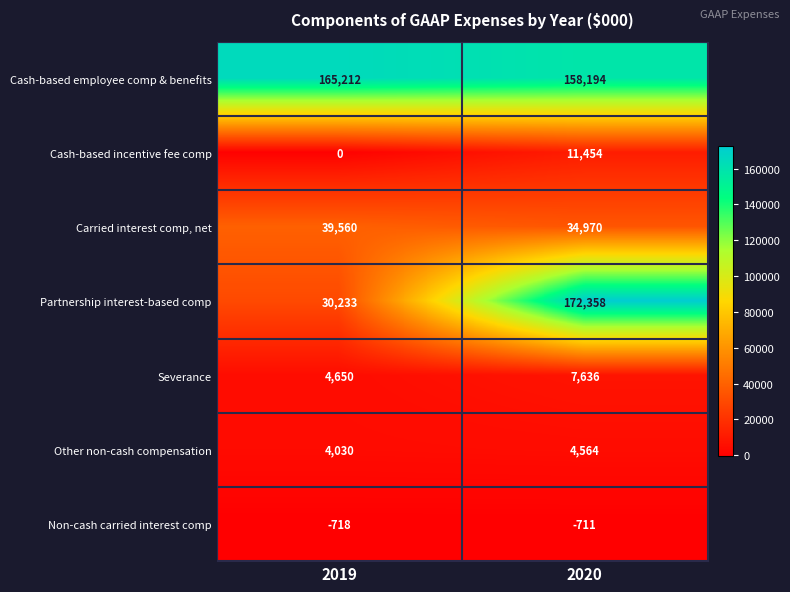

List the series in order of their peak value, lowest first.

Non-cash carried interest comp, Other non-cash compensation, Severance, Cash-based incentive fee comp, Carried interest comp, net, Cash-based employee comp & benefits, Partnership interest-based comp